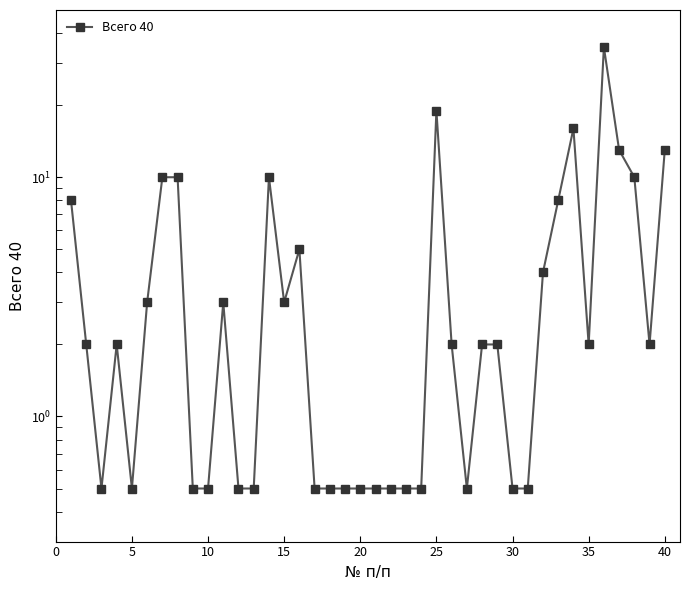

True or false: the data shows 0.5 at 17.

True